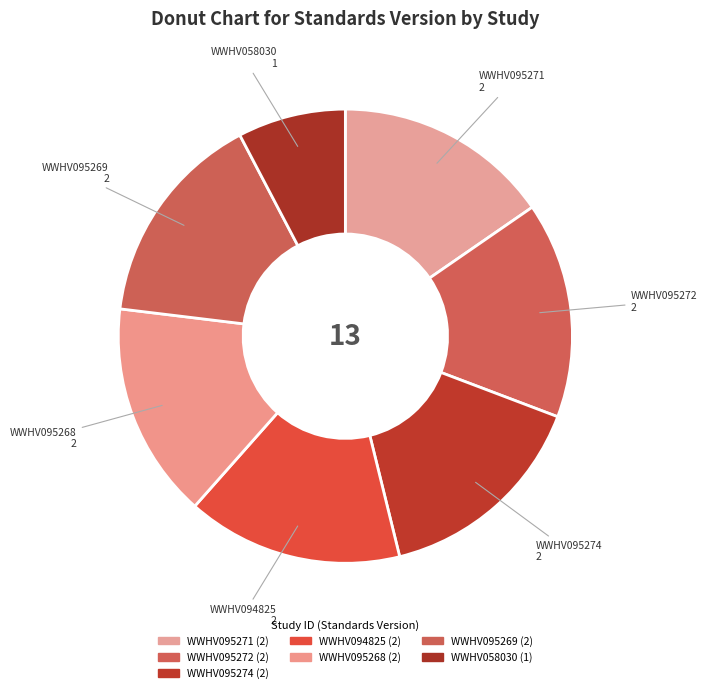

To the nearest percent, what is the average slice percentage?

14%